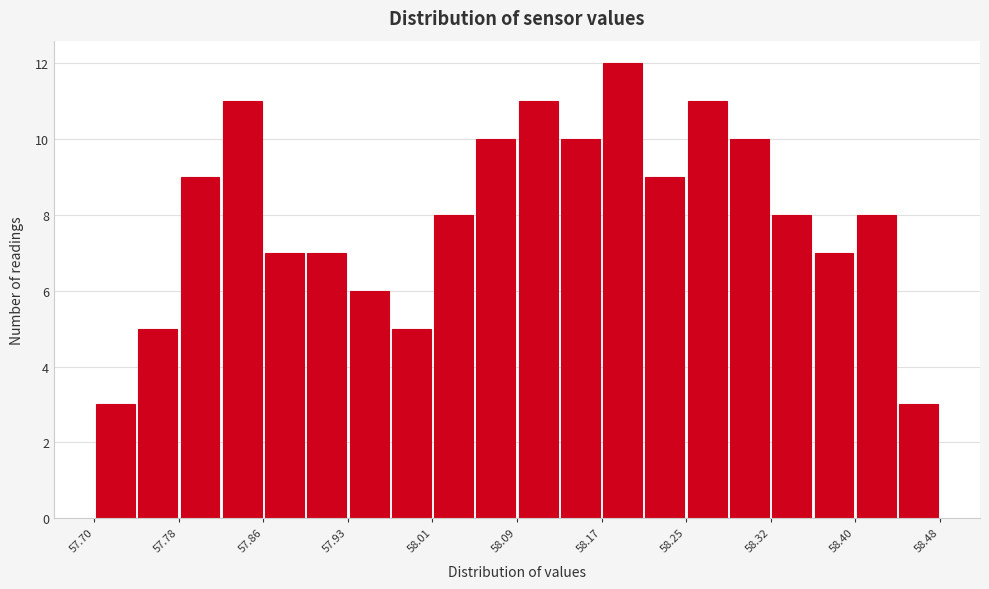

Read against the x-axis, roughly where is the centre of the tallest bar?

58.19